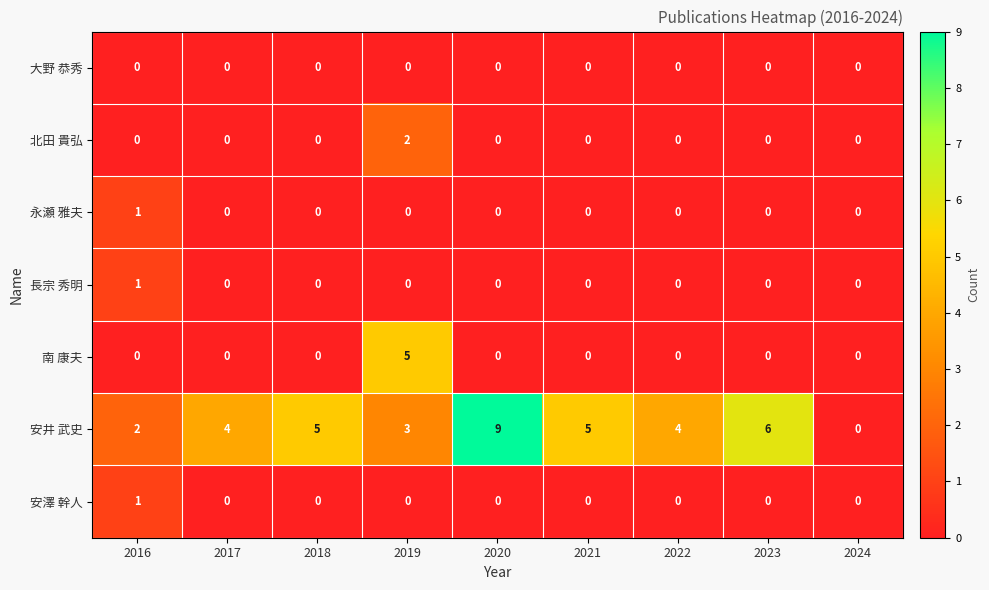

At which category does the chart reach its peak across all series?

2020